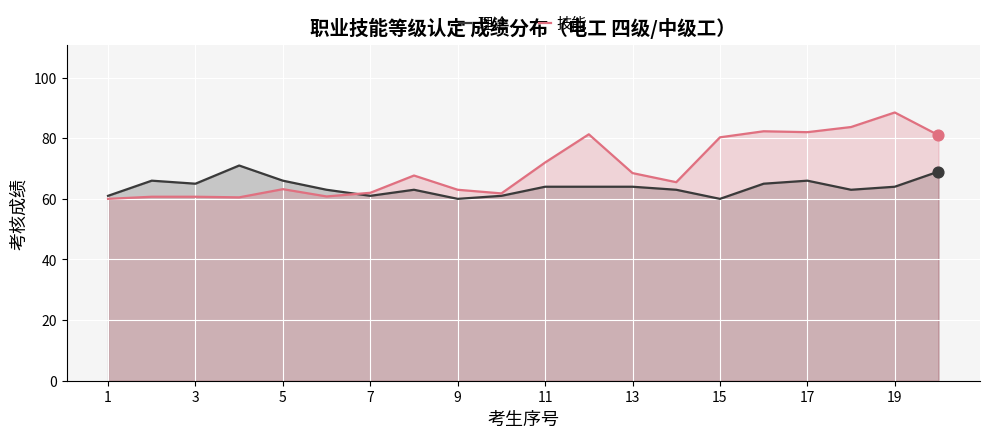

Which series reaches the maximum Y coordinate?

技能